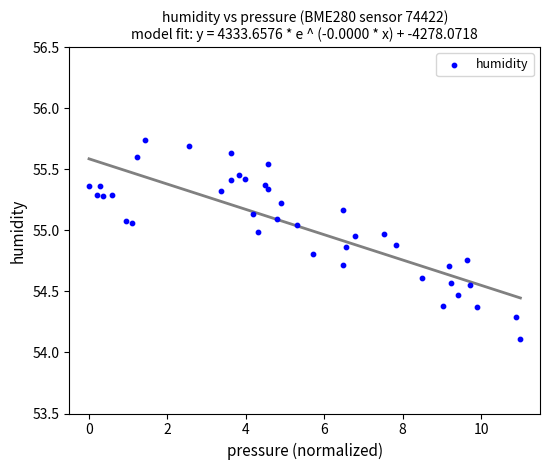

What Y value in the scatter plot is closest to 54?

54.1